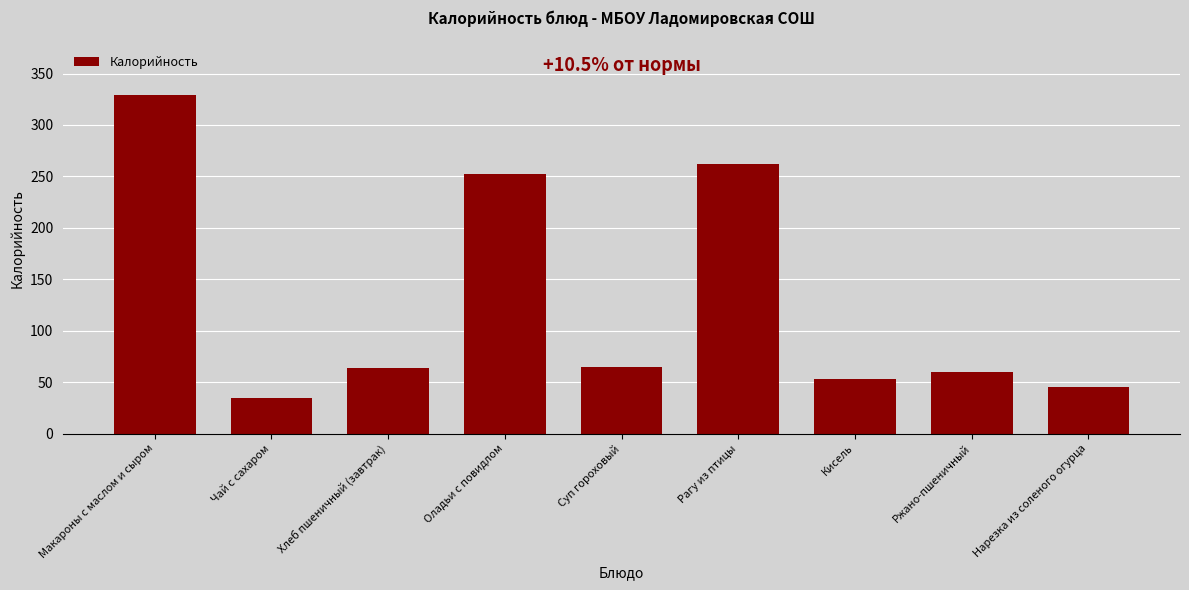

What is the sum of all values?

1165.5